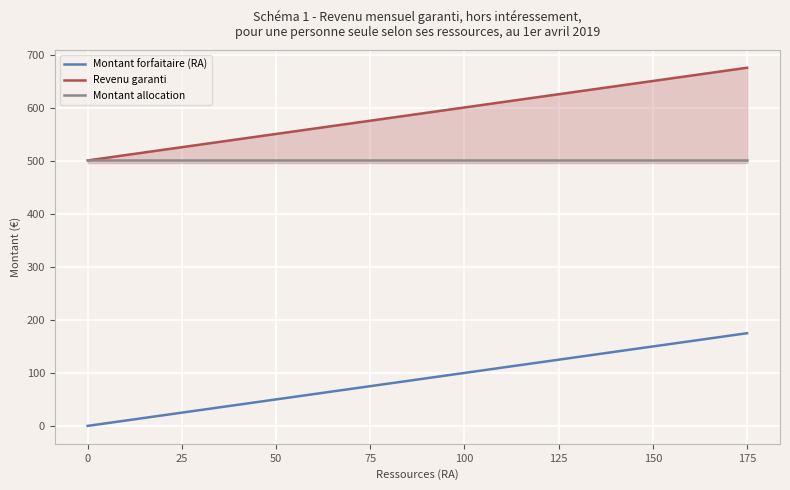

What are all the series names shown in the legend?

Montant forfaitaire (RA), Revenu garanti, Montant allocation